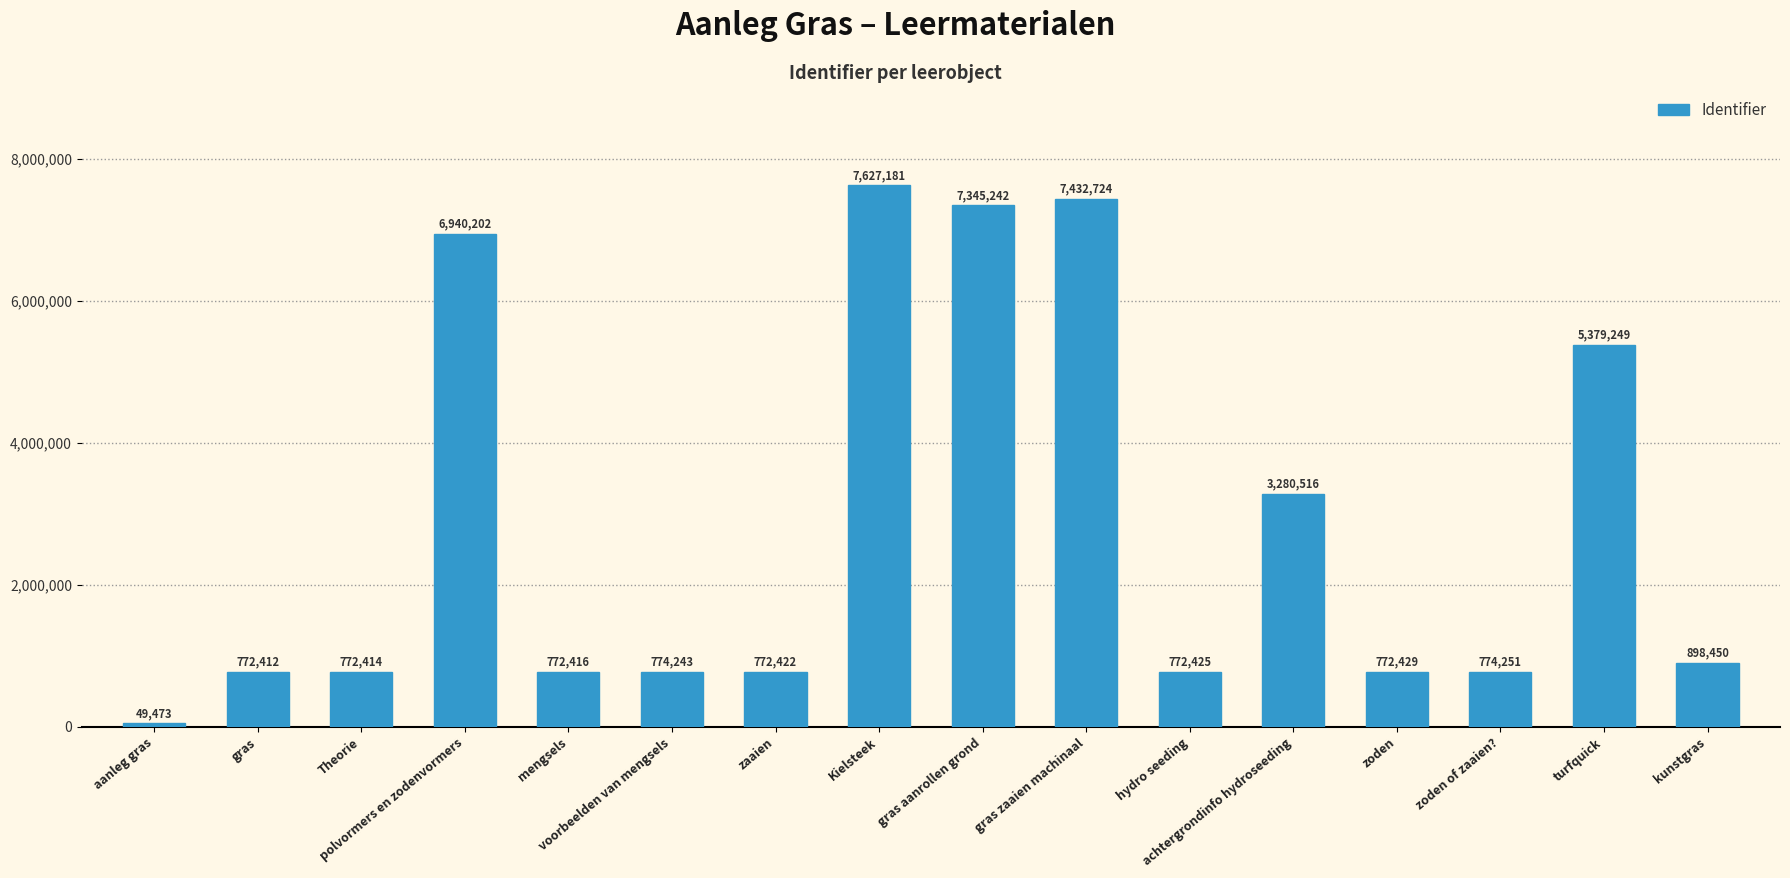

Does the chart contain any negative values?

No